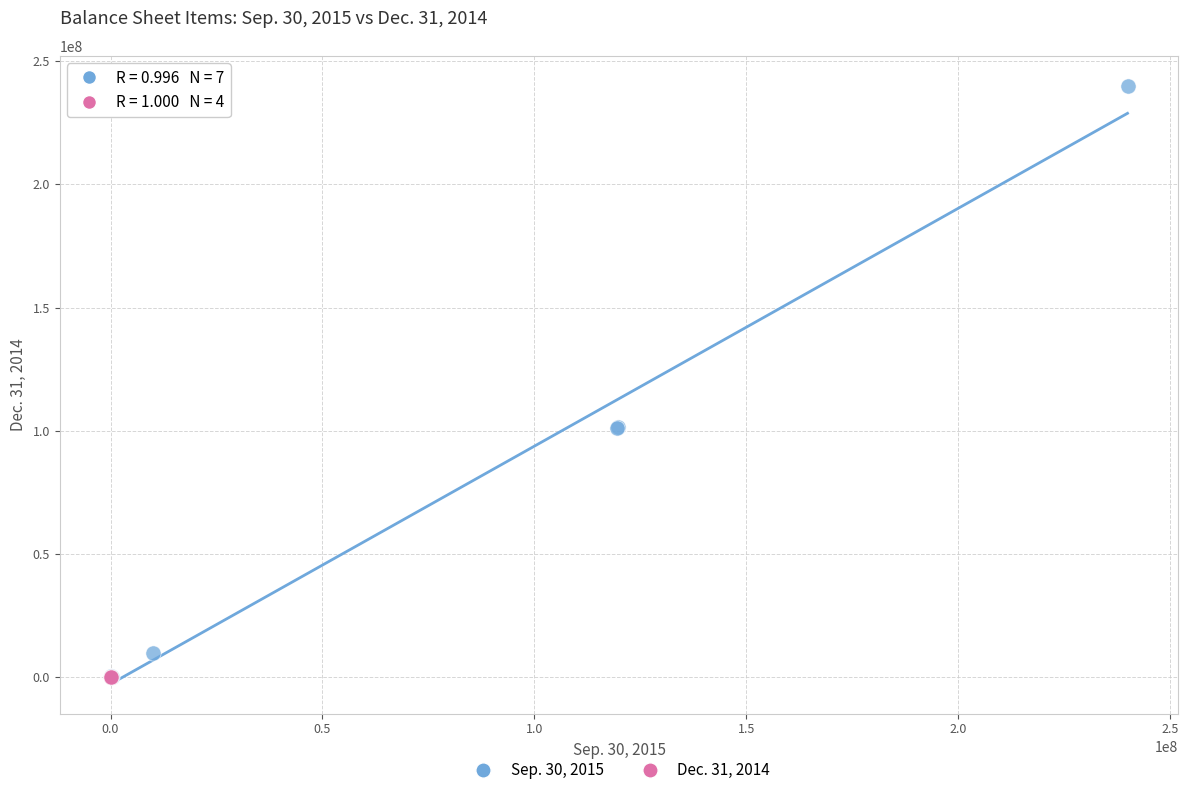

Which series has the largest Y range (max minus min)?

Sep. 30, 2015